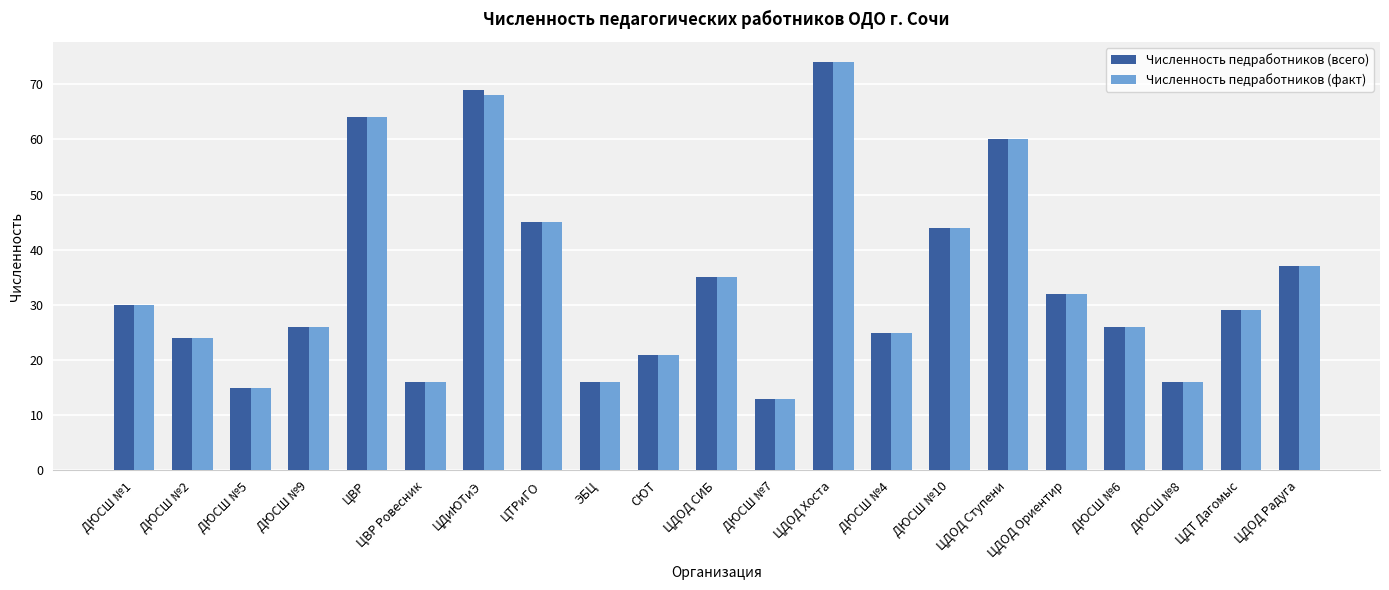

What is the label of the 21st bar from the left?

ЦДОД Радуга